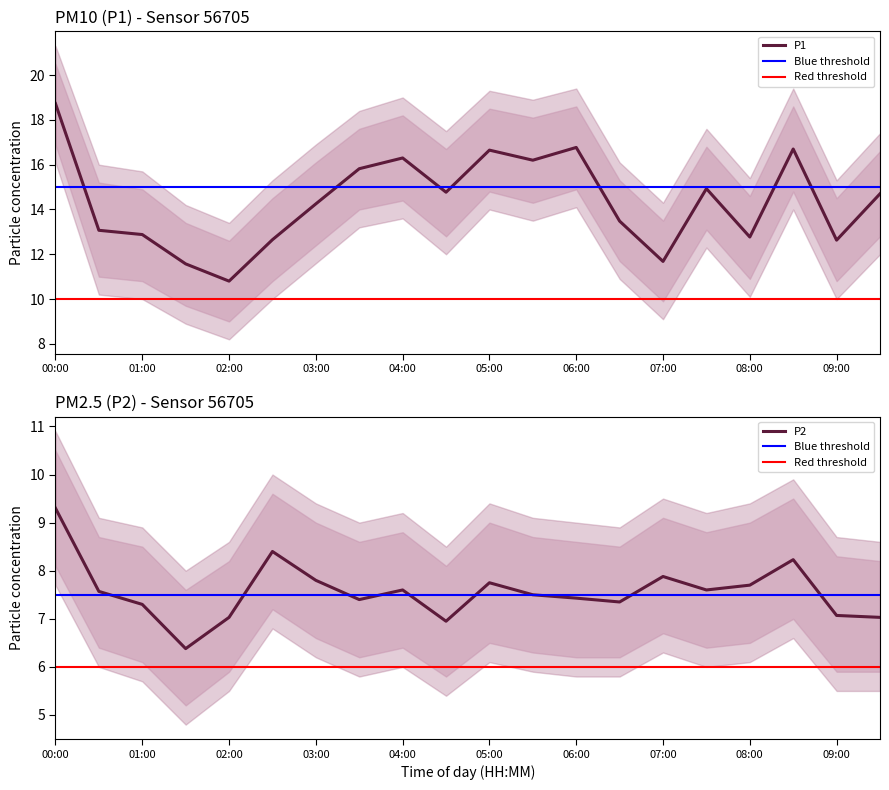

Where does the P2 series first go above 7?

00:00